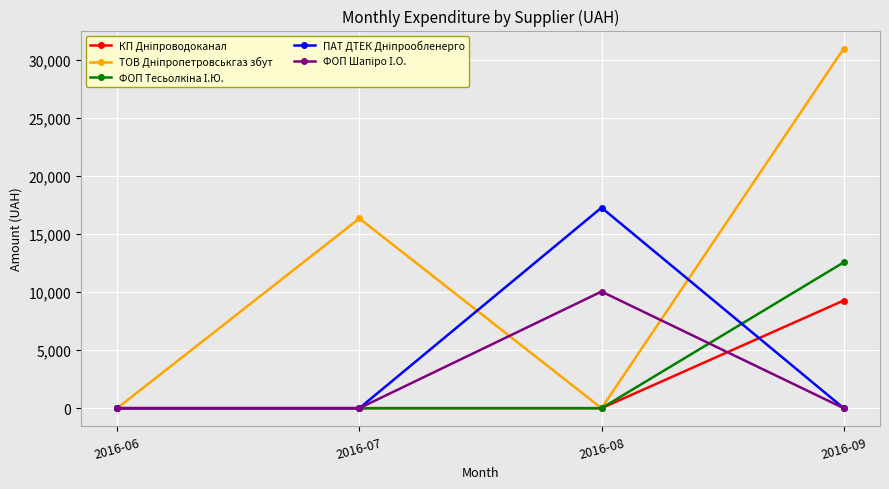

What is the spread (max minus min) of values at 2016-07?

16352.5